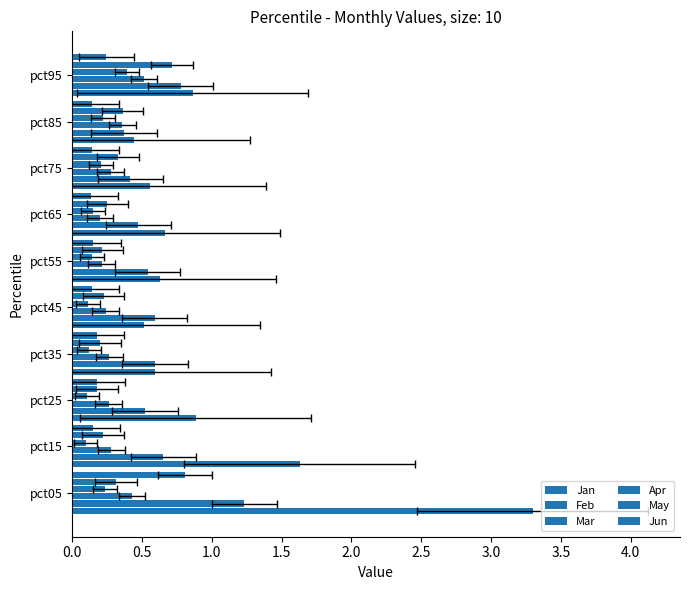

What is the difference between the maximum and minimum values in the Jan series?

2.9